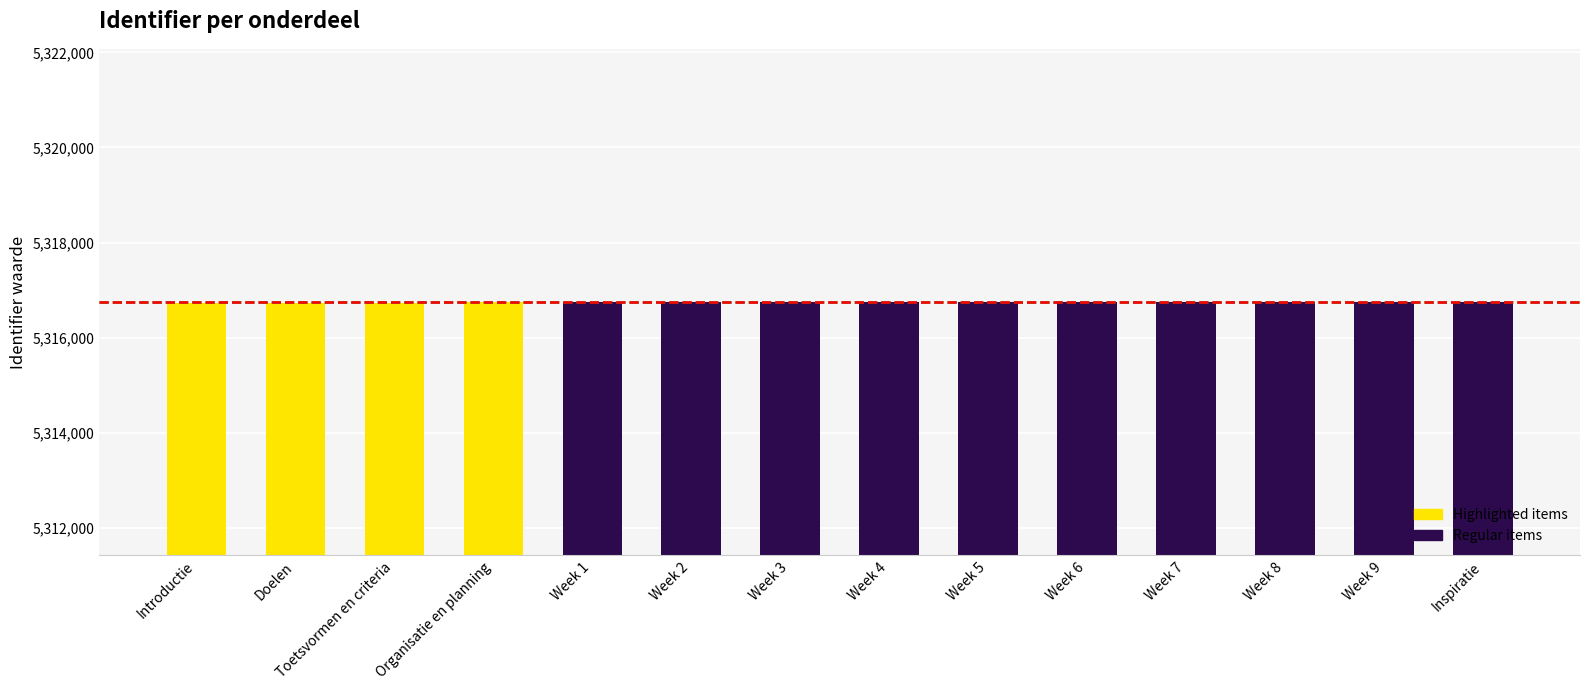

Are the bars horizontal?

No